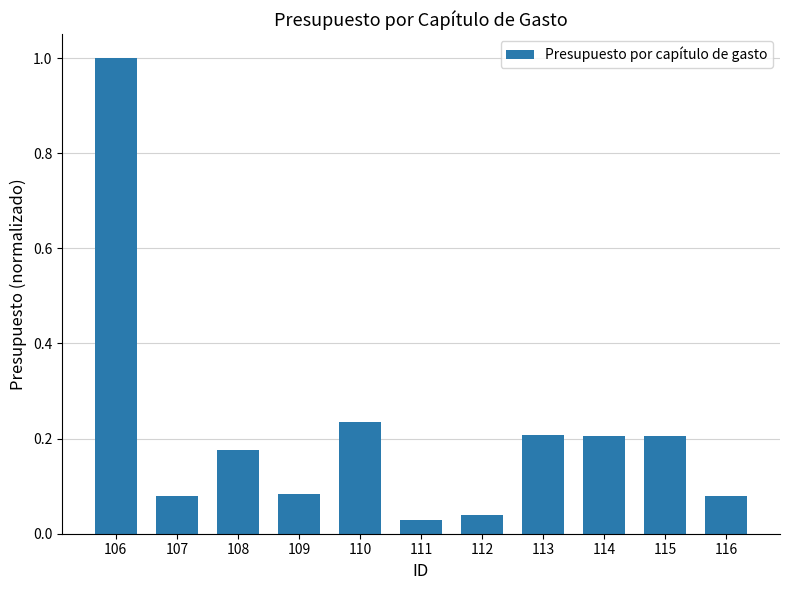

What is the maximum value shown in the chart?

1.0